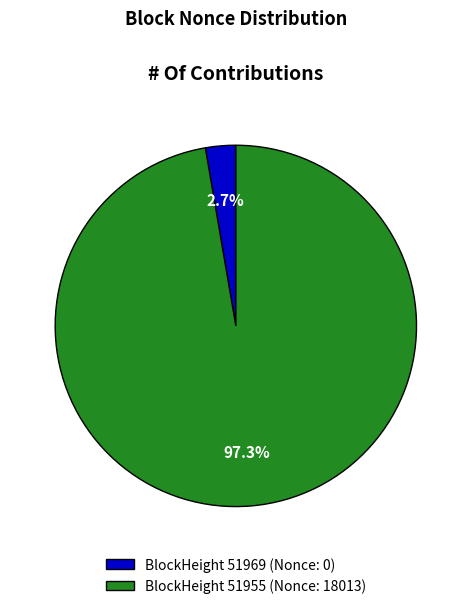

Combined, what portion of the pie is BlockHeight 51969 (Nonce: 0) and BlockHeight 51955 (Nonce: 18013)?

100.0%